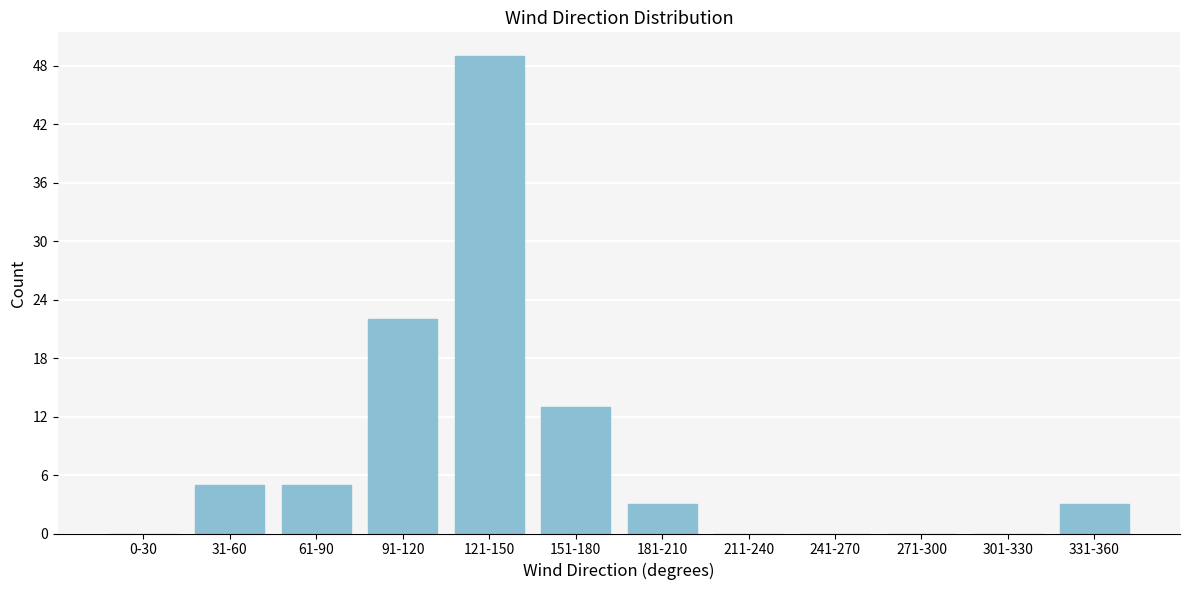

Reading left to right, transcribe all the data shown in this chart.

0-30=0	31-60=5	61-90=5	91-120=22	121-150=49	151-180=13	181-210=3	211-240=0	241-270=0	271-300=0	301-330=0	331-360=3